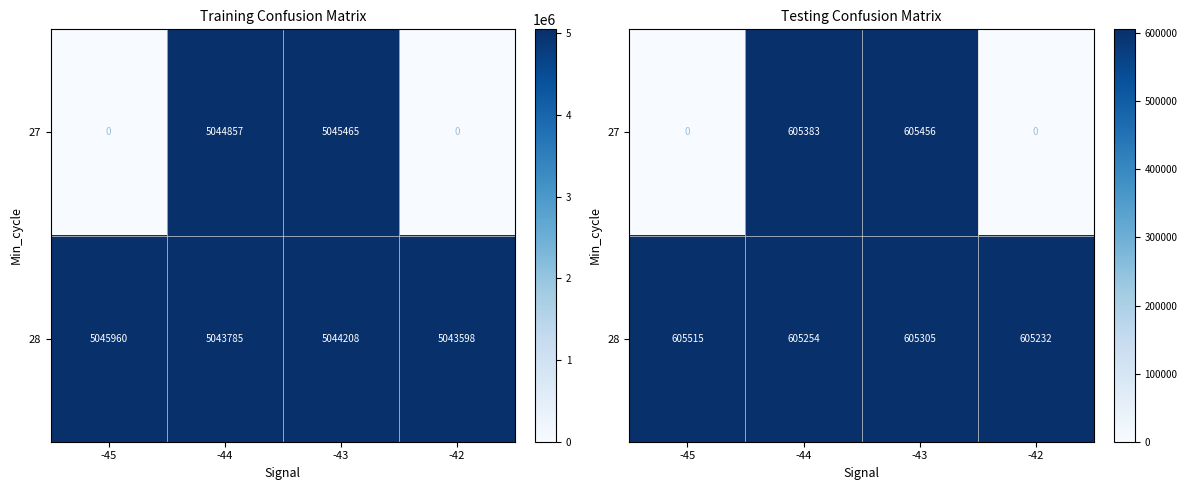

Between -45 and -42, which series saw the biggest shift?

28